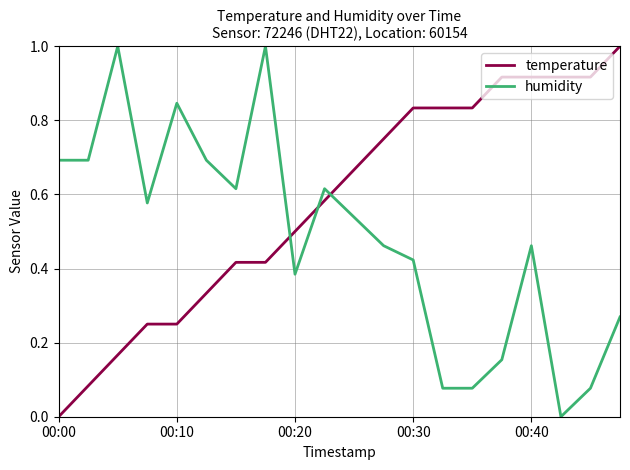

True or false: humidity and temperature intersect in this chart.

True